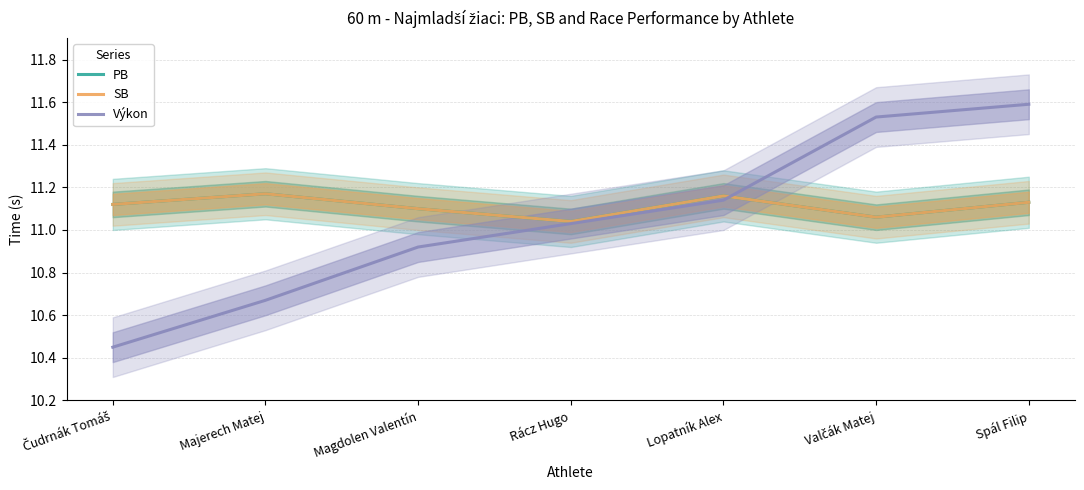

Reading right to left, what are all the values shown in this chart?

PB: Spál Filip=11.1	Valčák Matej=11.1	Lopatník Alex=11.2	Rácz Hugo=11.0	Magdolen Valentín=11.1	Majerech Matej=11.2	Čudrnák Tomáš=11.1
SB: Spál Filip=11.1	Valčák Matej=11.1	Lopatník Alex=11.2	Rácz Hugo=11.0	Magdolen Valentín=11.1	Majerech Matej=11.2	Čudrnák Tomáš=11.1
Výkon: Spál Filip=11.6	Valčák Matej=11.5	Lopatník Alex=11.1	Rácz Hugo=11.0	Magdolen Valentín=10.9	Majerech Matej=10.7	Čudrnák Tomáš=10.4